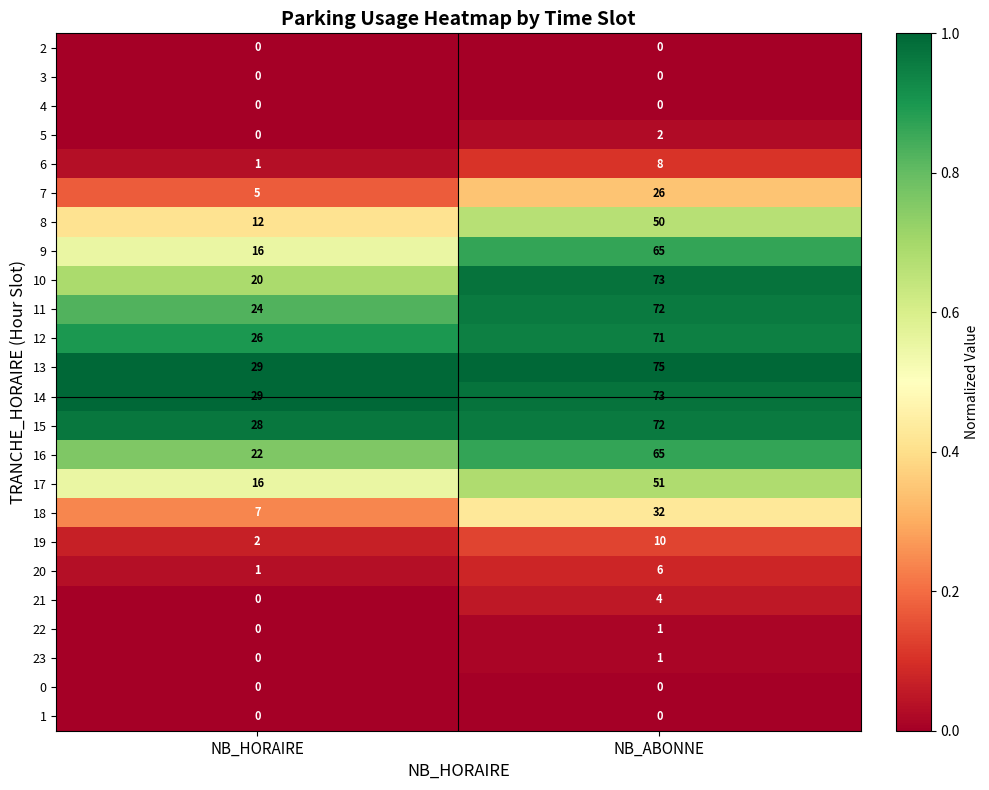

Which series has the widest spread of values?

10